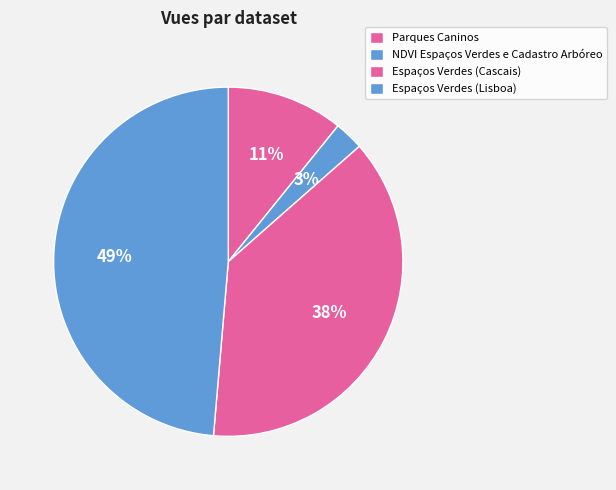

The Parques Caninos slice represents 11% of the pie. True or false?

True